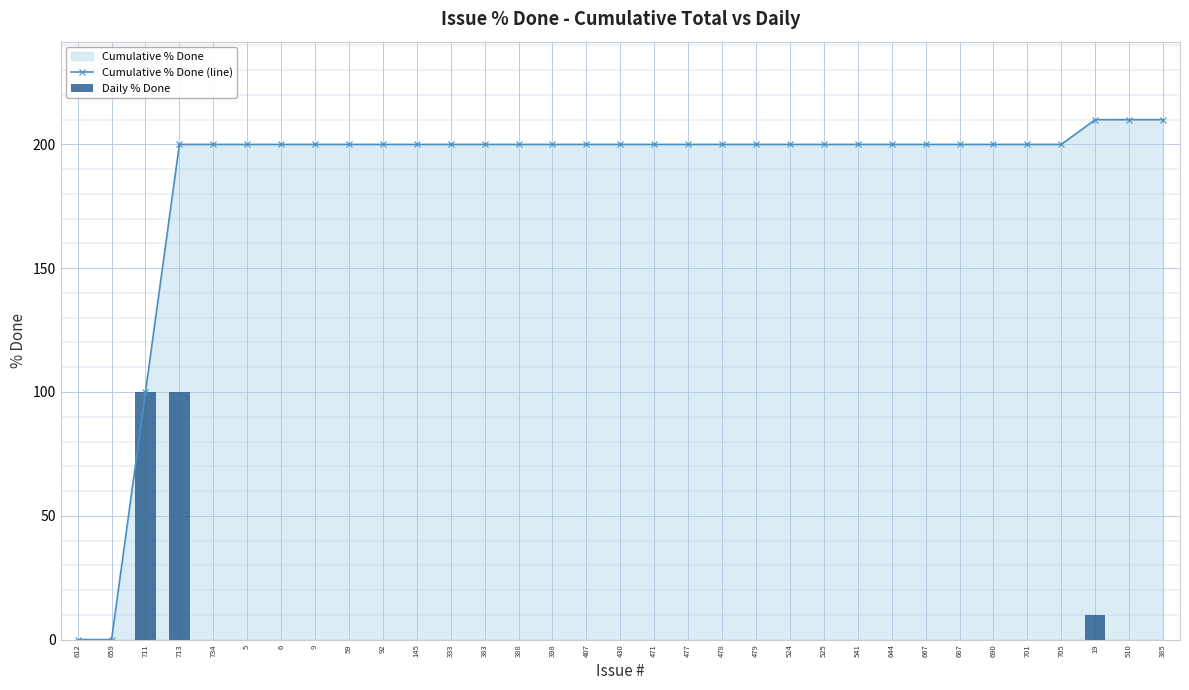

Reading right to left, what are all the values shown in this chart?

0	0	10	0	0	0	0	0	0	0	0	0	0	0	0	0	0	0	0	0	0	0	0	0	0	0	0	0	0	100	100	0	0